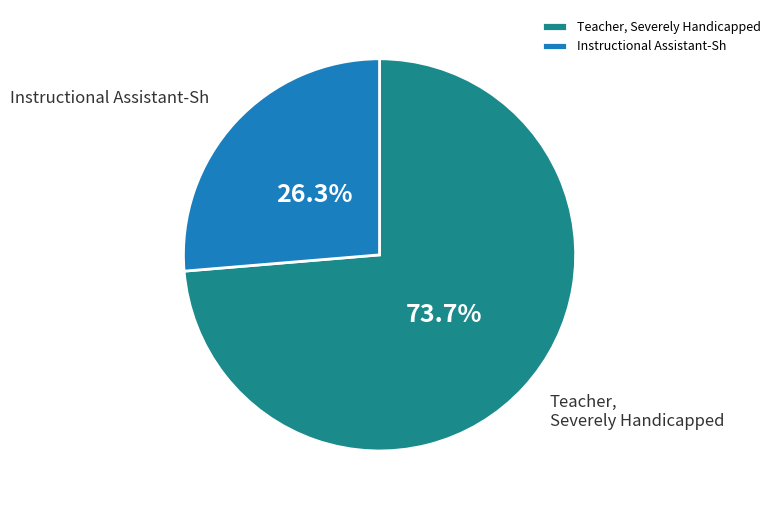

Approximately how many times larger is the value at Teacher, Severely Handicapped compared to Instructional Assistant-Sh?

2.8